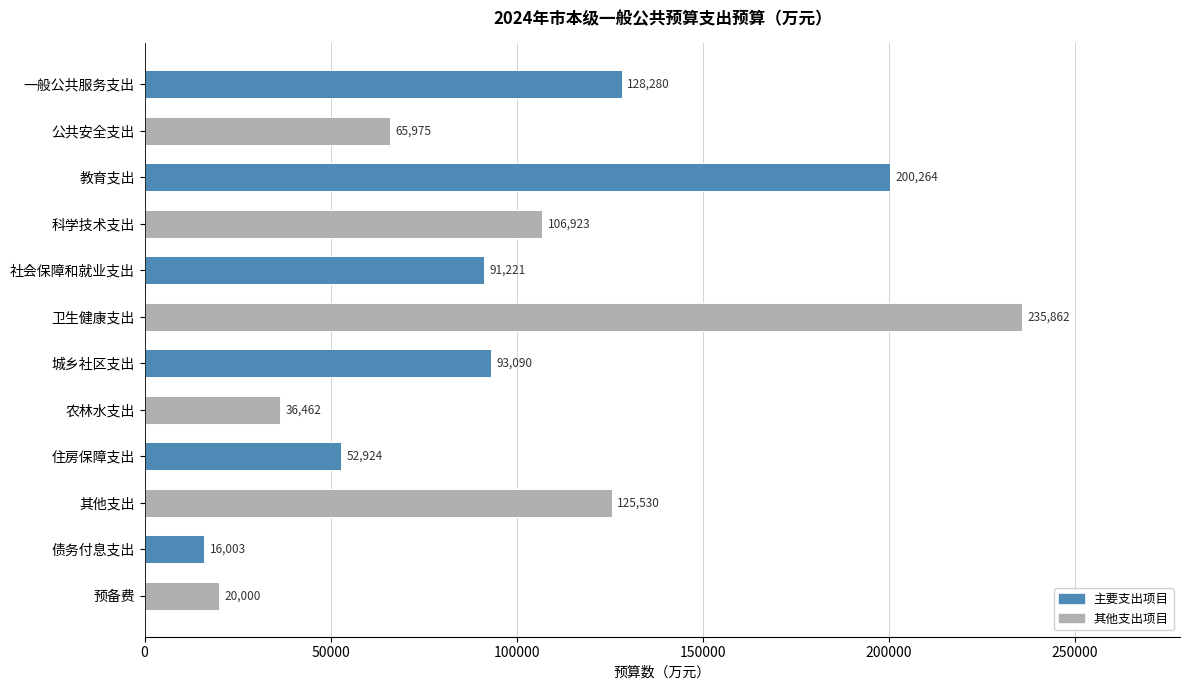

What is the minimum value shown in the chart?

16003